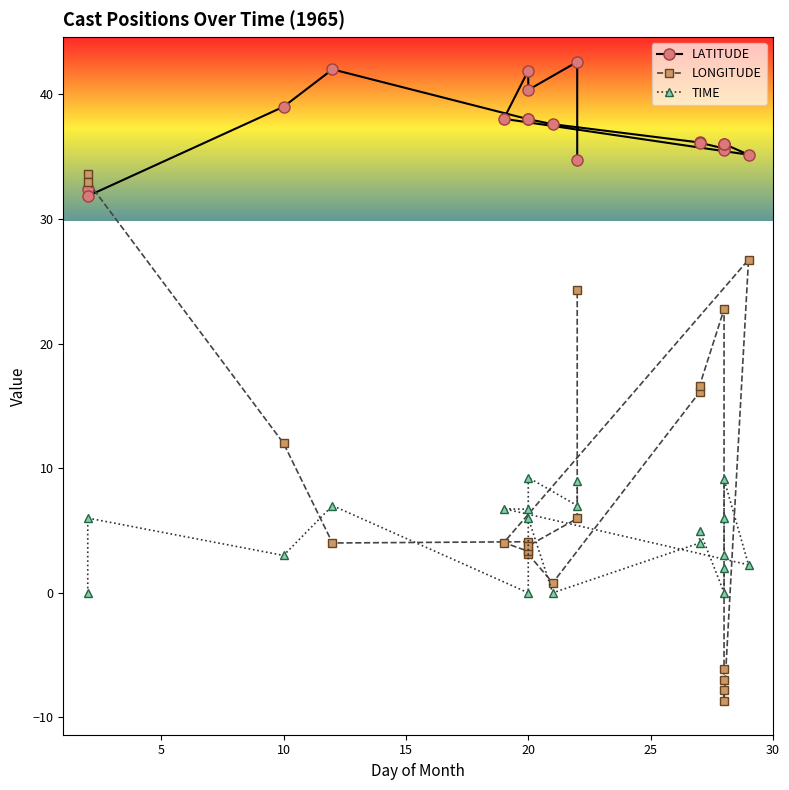

Does the chart have visible grid lines?

No